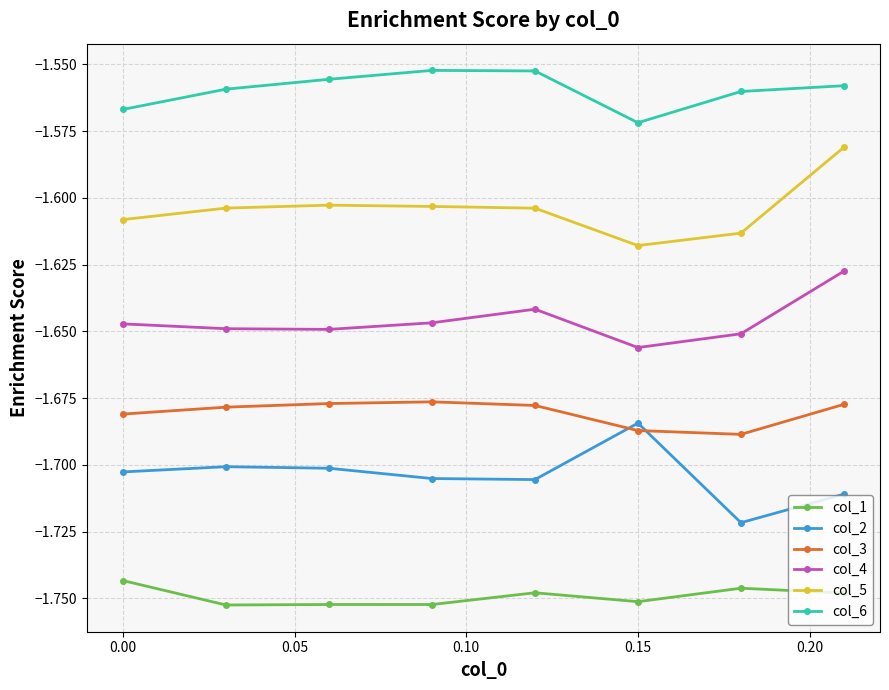

True or false: col_5 and col_2 intersect in this chart.

False